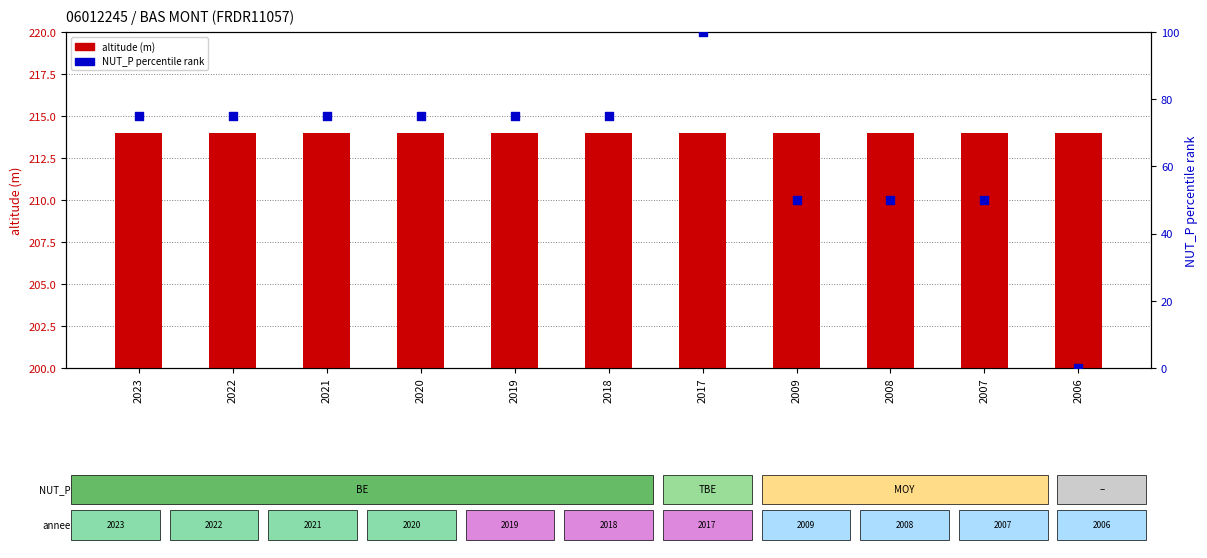

Which series has the widest spread of Y values?

NUT_P rank